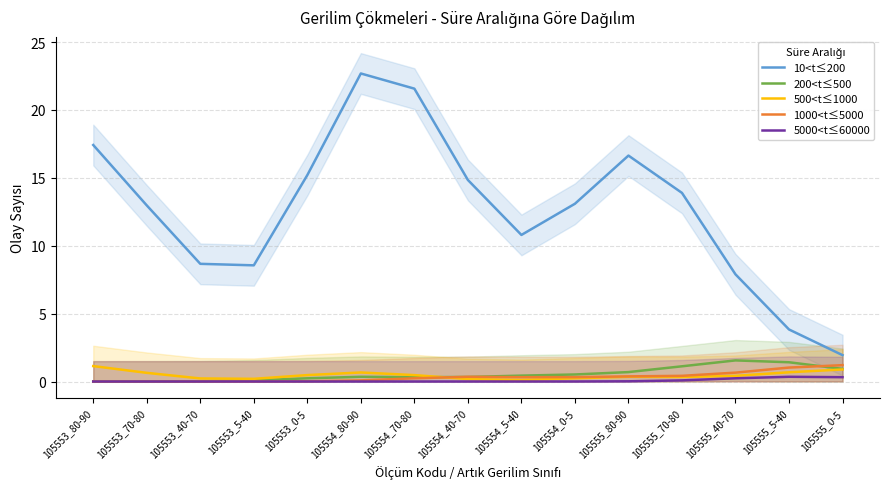

Reading left to right, transcribe all the data shown in this chart.

10<t≤200: 105553_80-90=17.4	105553_70-80=13.0	105553_40-70=8.7	105553_5-40=8.6	105553_0-5=15.2	105554_80-90=22.7	105554_70-80=21.6	105554_40-70=14.8	105554_5-40=10.8	105554_0-5=13.1	105555_80-90=16.6	105555_70-80=13.9	105555_40-70=7.9	105555_5-40=3.8	105555_0-5=1.9
200<t≤500: 105553_80-90=0.0	105553_70-80=0.0	105553_40-70=0.0	105553_5-40=0.1	105553_0-5=0.2	105554_80-90=0.3	105554_70-80=0.3	105554_40-70=0.3	105554_5-40=0.4	105554_0-5=0.5	105555_80-90=0.7	105555_70-80=1.1	105555_40-70=1.6	105555_5-40=1.4	105555_0-5=0.9
500<t≤1000: 105553_80-90=1.1	105553_70-80=0.6	105553_40-70=0.2	105553_5-40=0.2	105553_0-5=0.5	105554_80-90=0.7	105554_70-80=0.5	105554_40-70=0.2	105554_5-40=0.1	105554_0-5=0.2	105555_80-90=0.3	105555_70-80=0.3	105555_40-70=0.4	105555_5-40=0.7	105555_0-5=0.9
1000<t≤5000: 105553_80-90=0.0	105553_70-80=0.0	105553_40-70=0.0	105553_5-40=0.0	105553_0-5=0.0	105554_80-90=0.1	105554_70-80=0.2	105554_40-70=0.3	105554_5-40=0.3	105554_0-5=0.3	105555_80-90=0.4	105555_70-80=0.4	105555_40-70=0.7	105555_5-40=1.0	105555_0-5=1.2
5000<t≤60000: 105553_80-90=0.0	105553_70-80=0.0	105553_40-70=0.0	105553_5-40=0.0	105553_0-5=0.0	105554_80-90=0.0	105554_70-80=0.0	105554_40-70=0.0	105554_5-40=0.0	105554_0-5=0.0	105555_80-90=0.0	105555_70-80=0.1	105555_40-70=0.2	105555_5-40=0.3	105555_0-5=0.3